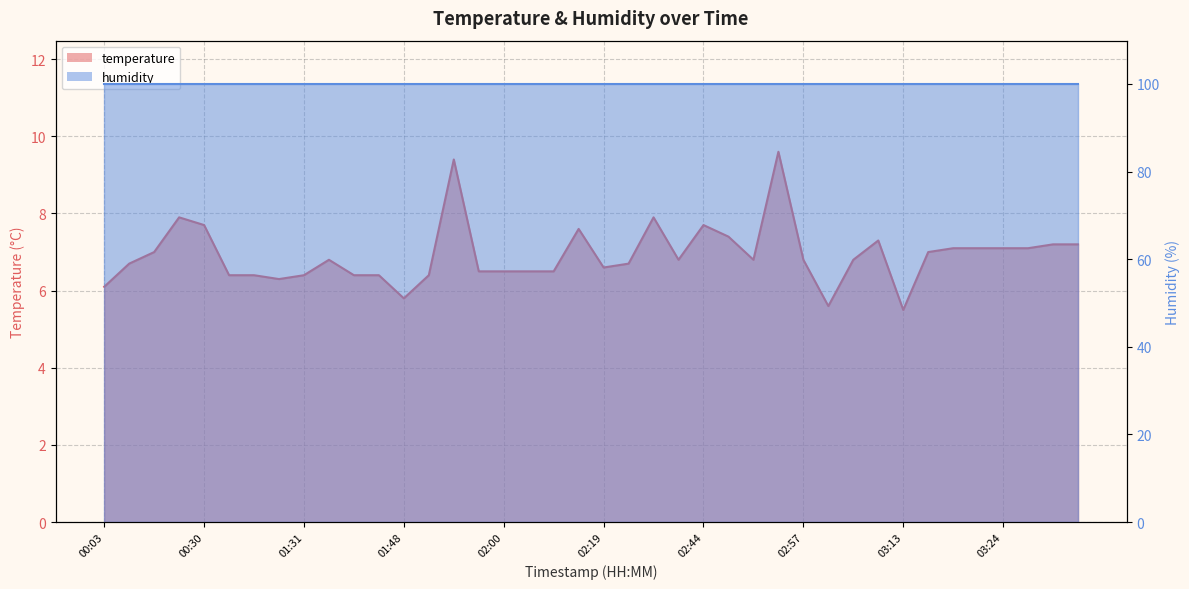

What is the average value?

6.9